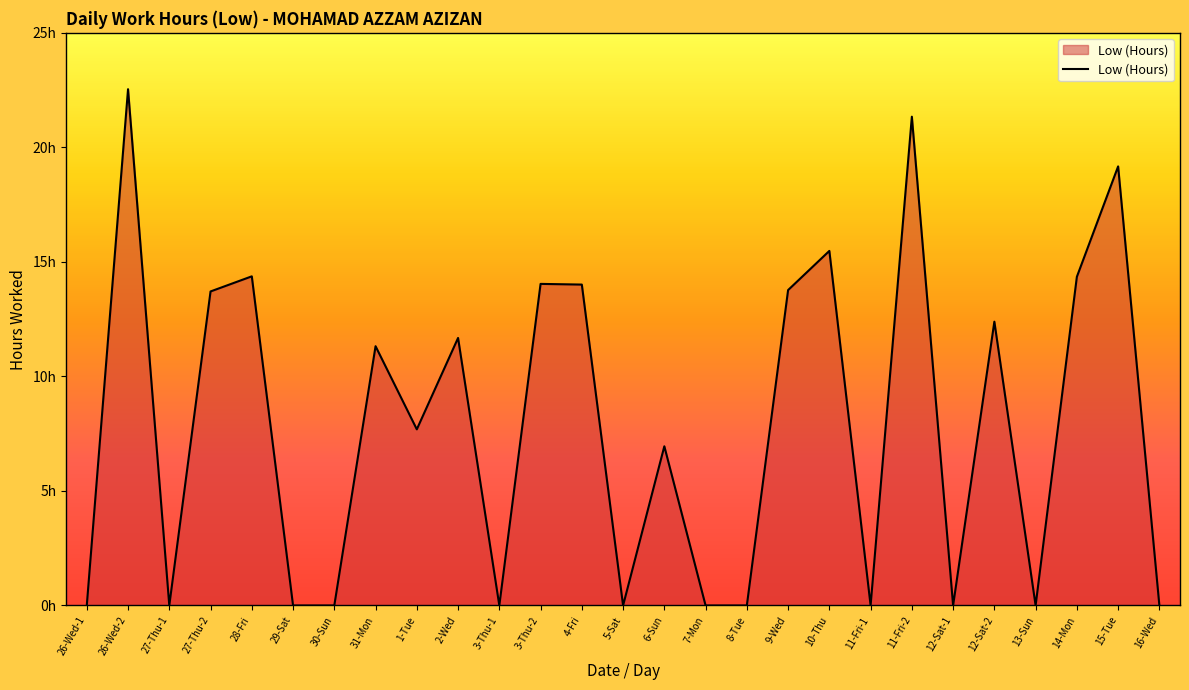

What is the maximum value shown in the chart?

22.5